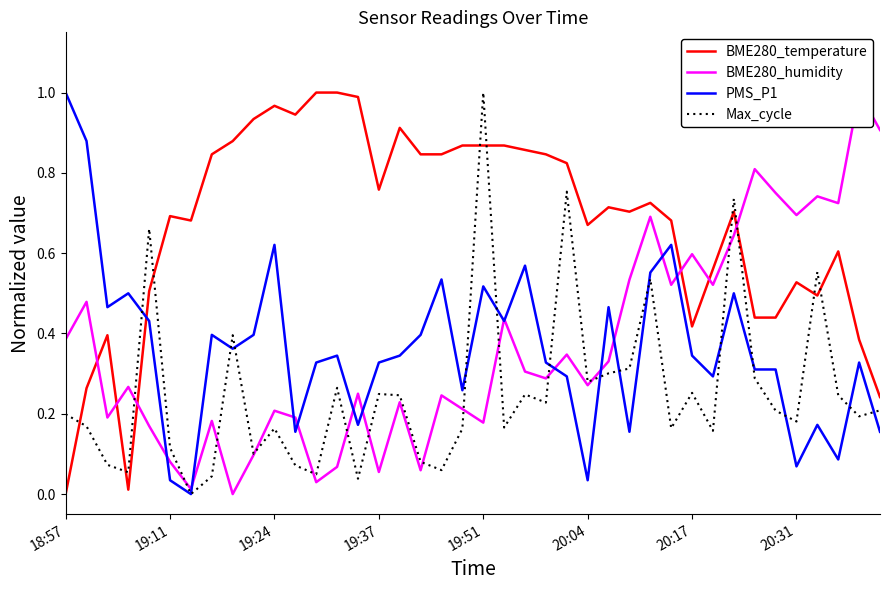

What is the sum of the Max_cycle values at 23 and 11?

0.3